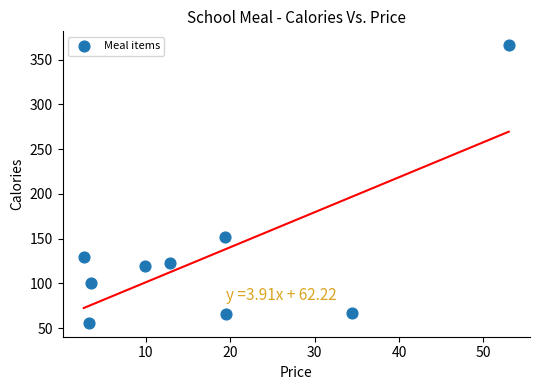

What is the average Y value?

131